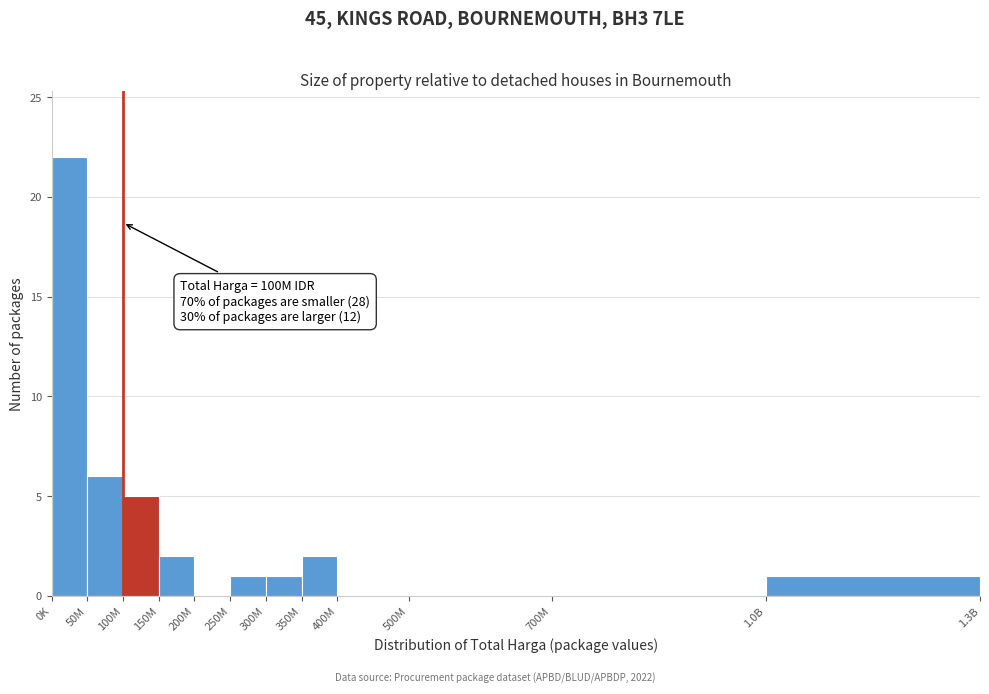

Reading left to right, transcribe all the data shown in this chart.

0K=22	50M=6	100M=5	150M=2	200M=0	250M=1	300M=1	350M=2	400M=0	500M=0	700M=0	1.0B=1